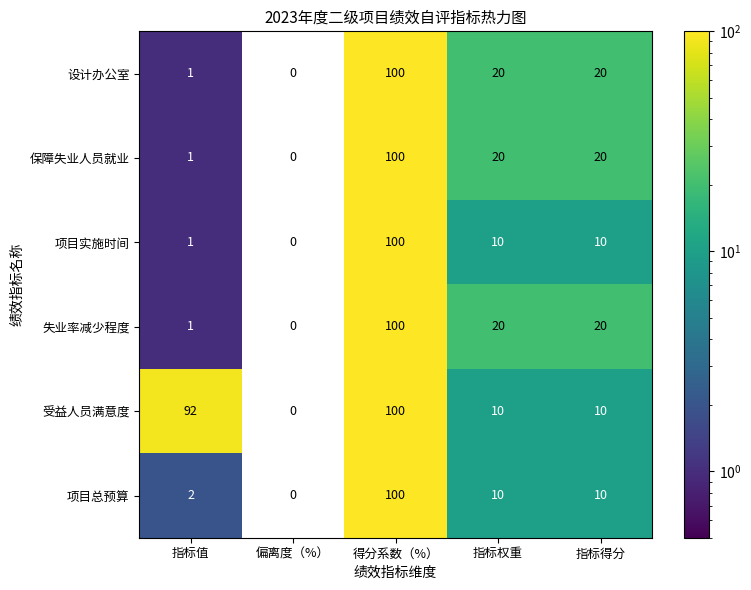

Reading left to right, extract all data points from this chart.

设计办公室: 指标值=1	偏离度（%）=0	得分系数（%）=100	指标权重=20	指标得分=20
保障失业人员就业: 指标值=1	偏离度（%）=0	得分系数（%）=100	指标权重=20	指标得分=20
项目实施时间: 指标值=1	偏离度（%）=0	得分系数（%）=100	指标权重=10	指标得分=10
失业率减少程度: 指标值=1	偏离度（%）=0	得分系数（%）=100	指标权重=20	指标得分=20
受益人员满意度: 指标值=92	偏离度（%）=0	得分系数（%）=100	指标权重=10	指标得分=10
项目总预算: 指标值=2	偏离度（%）=0	得分系数（%）=100	指标权重=10	指标得分=10